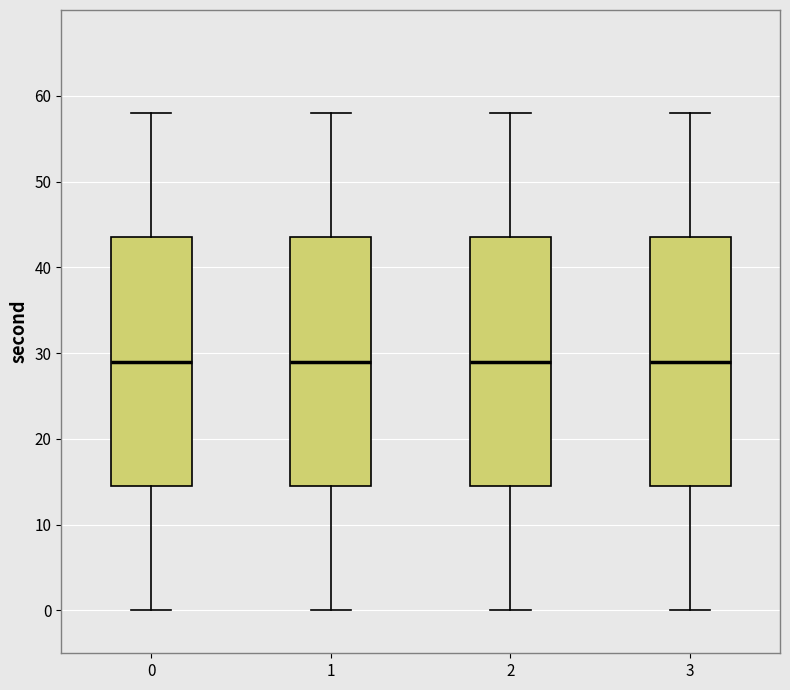

Reading left to right, read every box against the y-axis: the position of its median line, the range the box covers, and the ends of its whiskers. The values are not printed on the chart, so give them approximately, as read against the axis.

0: median 29, box 15 to 44, whiskers 0 to 58
1: median 29, box 15 to 44, whiskers 0 to 58
2: median 29, box 15 to 44, whiskers 0 to 58
3: median 29, box 15 to 44, whiskers 0 to 58